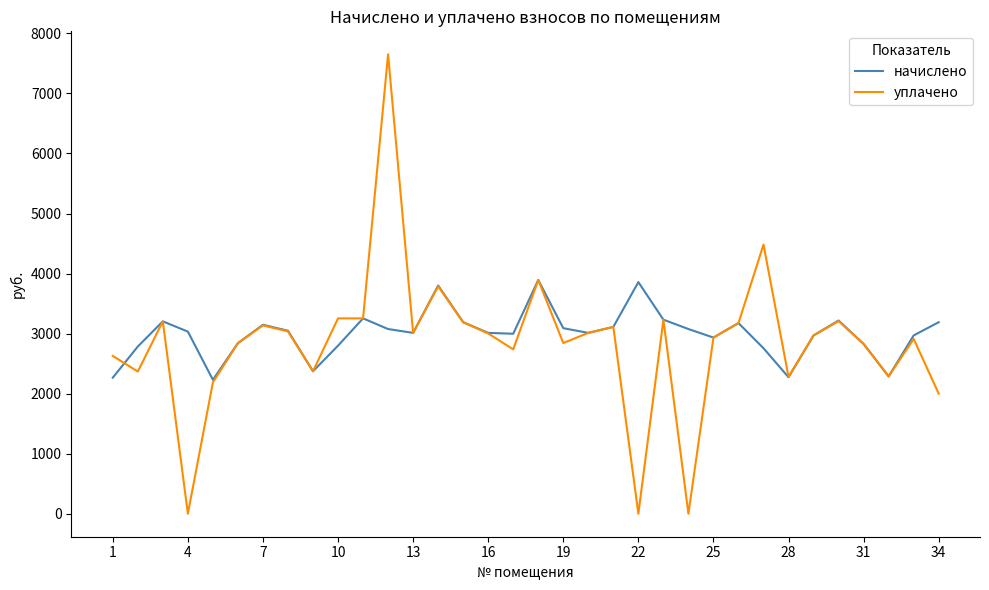

Rank the series by their maximum value, from lowest to highest.

начислено, уплачено